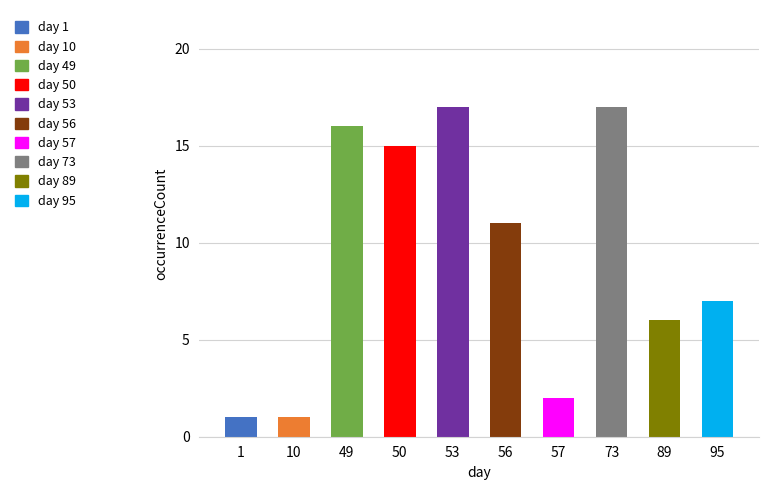

How many data points are less than 11?

5